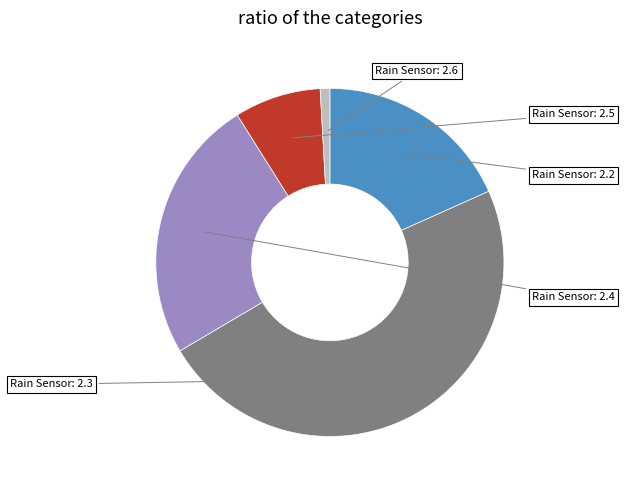

Is there a majority slice in this chart?

No